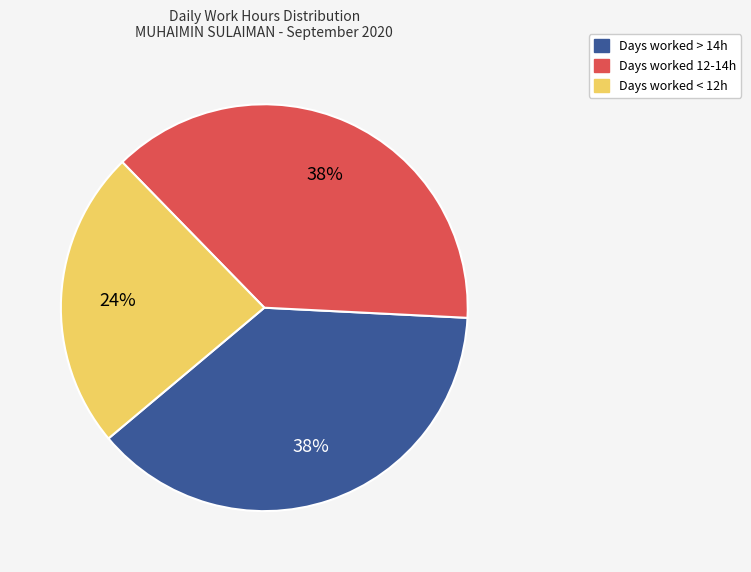

Is there a majority slice in this chart?

No